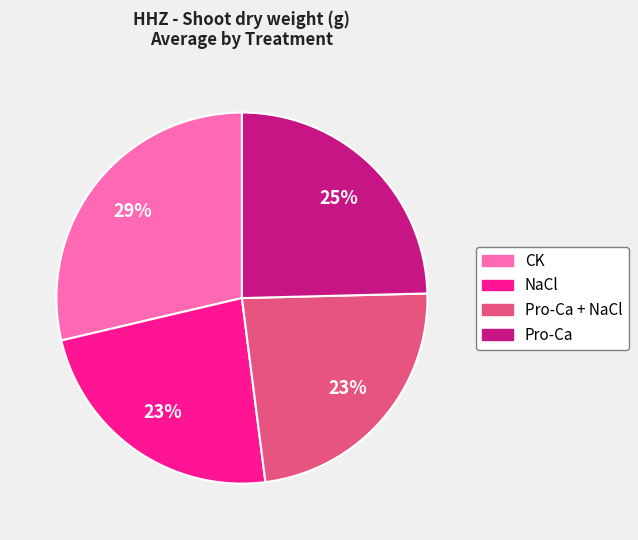

Does any single category account for the majority?

No